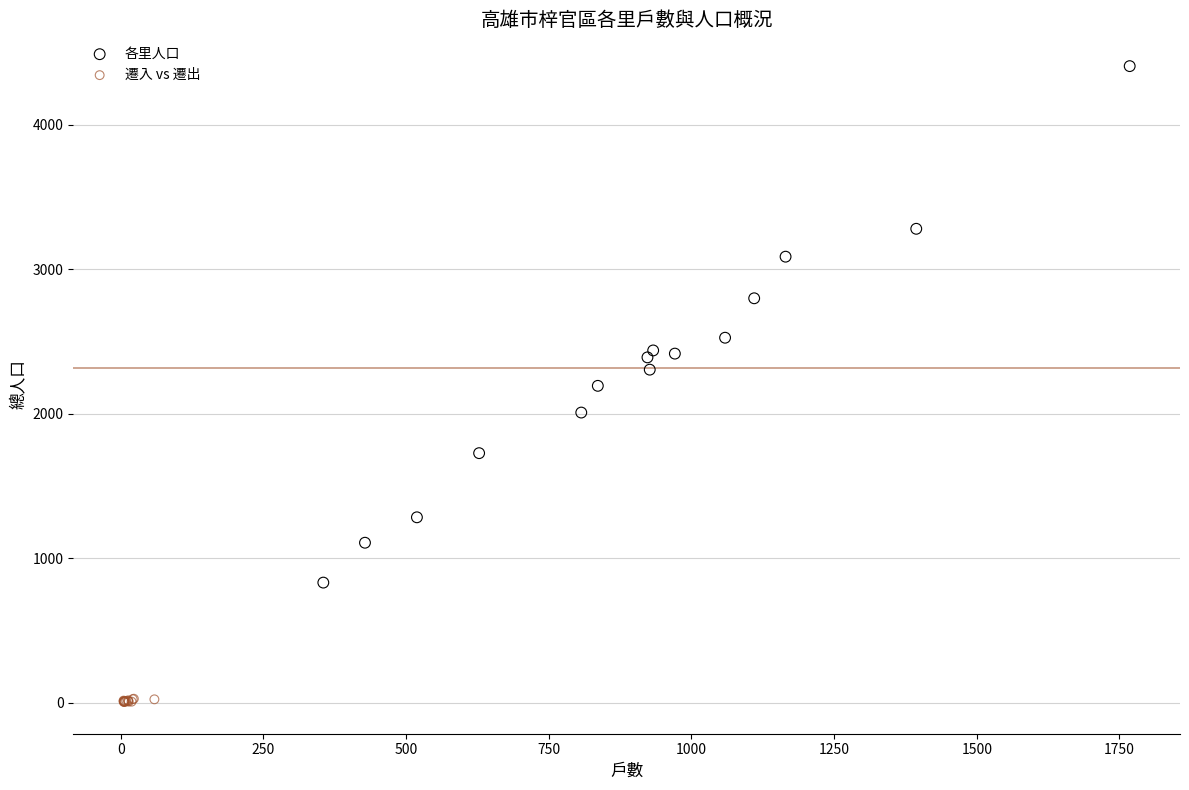

Which series has the largest Y range (max minus min)?

各里人口